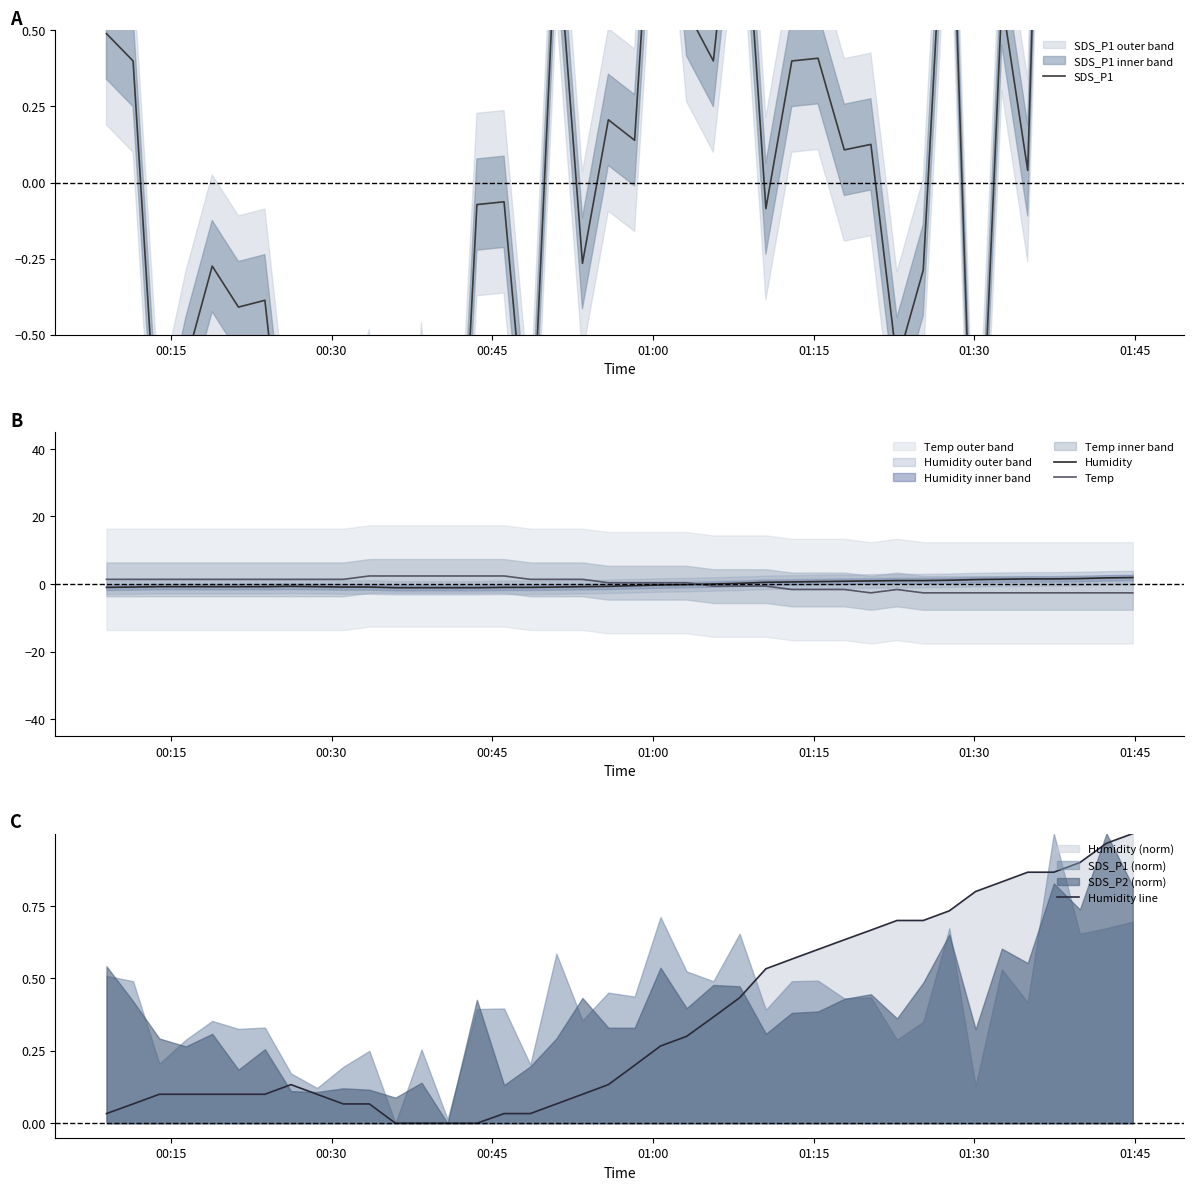

Reading right to left, transcribe all the data shown in this chart.

SDS_P1: 1.4	1.3	1.2	2.9	0.0	0.6	-1.4	1.3	-0.3	-0.6	0.1	0.1	0.4	0.4	-0.1	1.2	0.4	0.6	1.5	0.1	0.2	-0.3	0.9	-1.0	-0.1	-0.1	-1.9	-0.8	-2.0	-0.8	-1.1	-1.4	-1.2	-0.4	-0.4	-0.3	-0.6	-1.0	0.4	0.5
Humidity: 1.9	1.8	1.6	1.5	1.5	1.4	1.3	1.1	1.0	1.0	0.9	0.8	0.7	0.6	0.5	0.2	0.0	-0.2	-0.3	-0.5	-0.7	-0.8	-0.9	-1.0	-1.0	-1.1	-1.1	-1.1	-1.1	-0.9	-0.9	-0.8	-0.7	-0.8	-0.8	-0.8	-0.8	-0.8	-0.9	-1.0
Temp: -2.6	-2.6	-2.6	-2.6	-2.6	-2.6	-2.6	-2.6	-2.6	-1.6	-2.6	-1.6	-1.6	-1.6	-0.6	-0.6	-0.6	0.4	0.4	0.4	0.4	1.4	1.4	1.4	2.4	2.4	2.4	2.4	2.4	2.4	1.4	1.4	1.4	1.4	1.4	1.4	1.4	1.4	1.4	1.4
Humidity line: 1.0	1.0	0.9	0.9	0.9	0.8	0.8	0.7	0.7	0.7	0.7	0.6	0.6	0.6	0.5	0.4	0.4	0.3	0.3	0.2	0.1	0.1	0.1	0.0	0.0	0.0	0.0	0.0	0.0	0.1	0.1	0.1	0.1	0.1	0.1	0.1	0.1	0.1	0.1	0.0